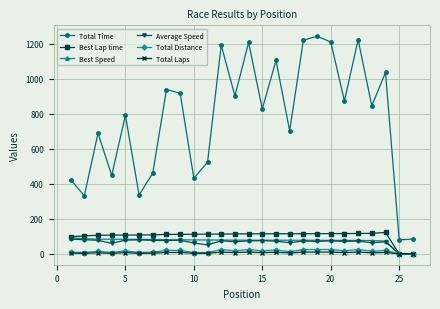

What is the greatest value displayed?

1242.6